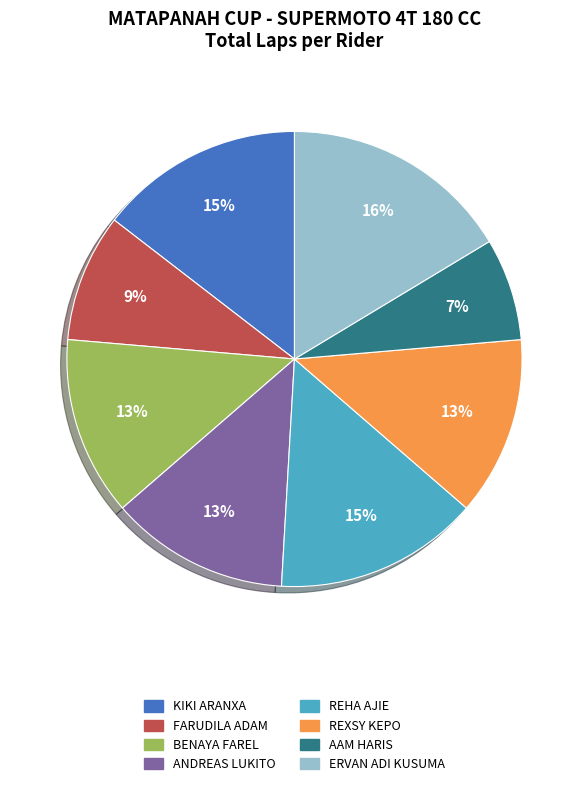

Does any single category account for the majority?

No